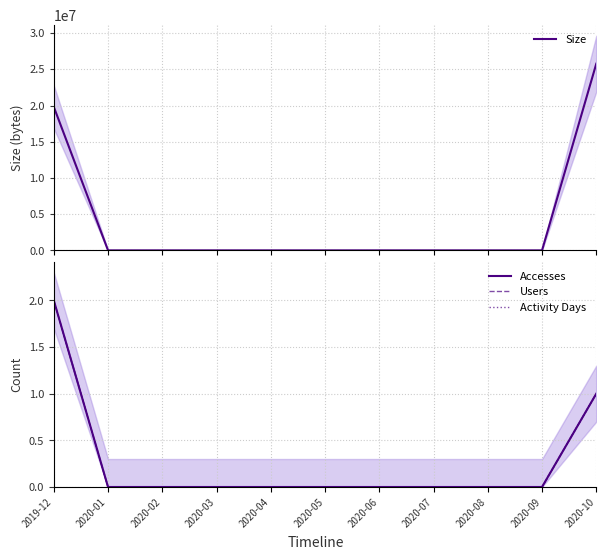

Which category has the lowest value in the Size series?

2020-01